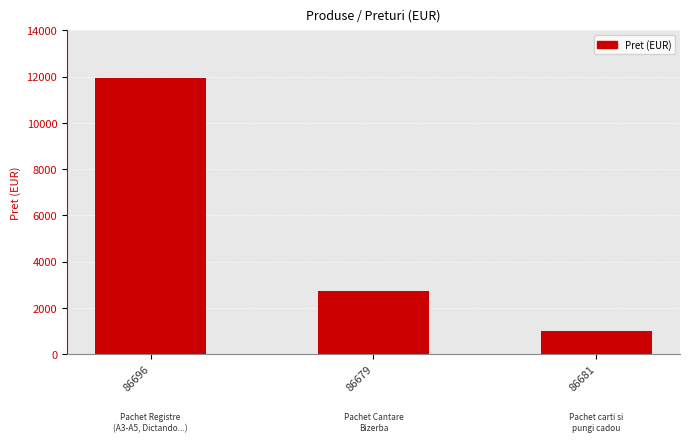

Reading right to left, what are all the values shown in this chart?

1011.3	2719.7	11957.0